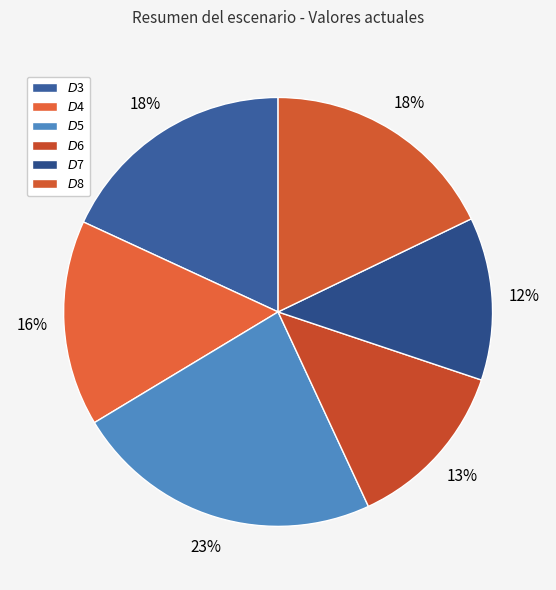

To the nearest percent, what is the combined percentage of $D$7 and $D$6?

25%